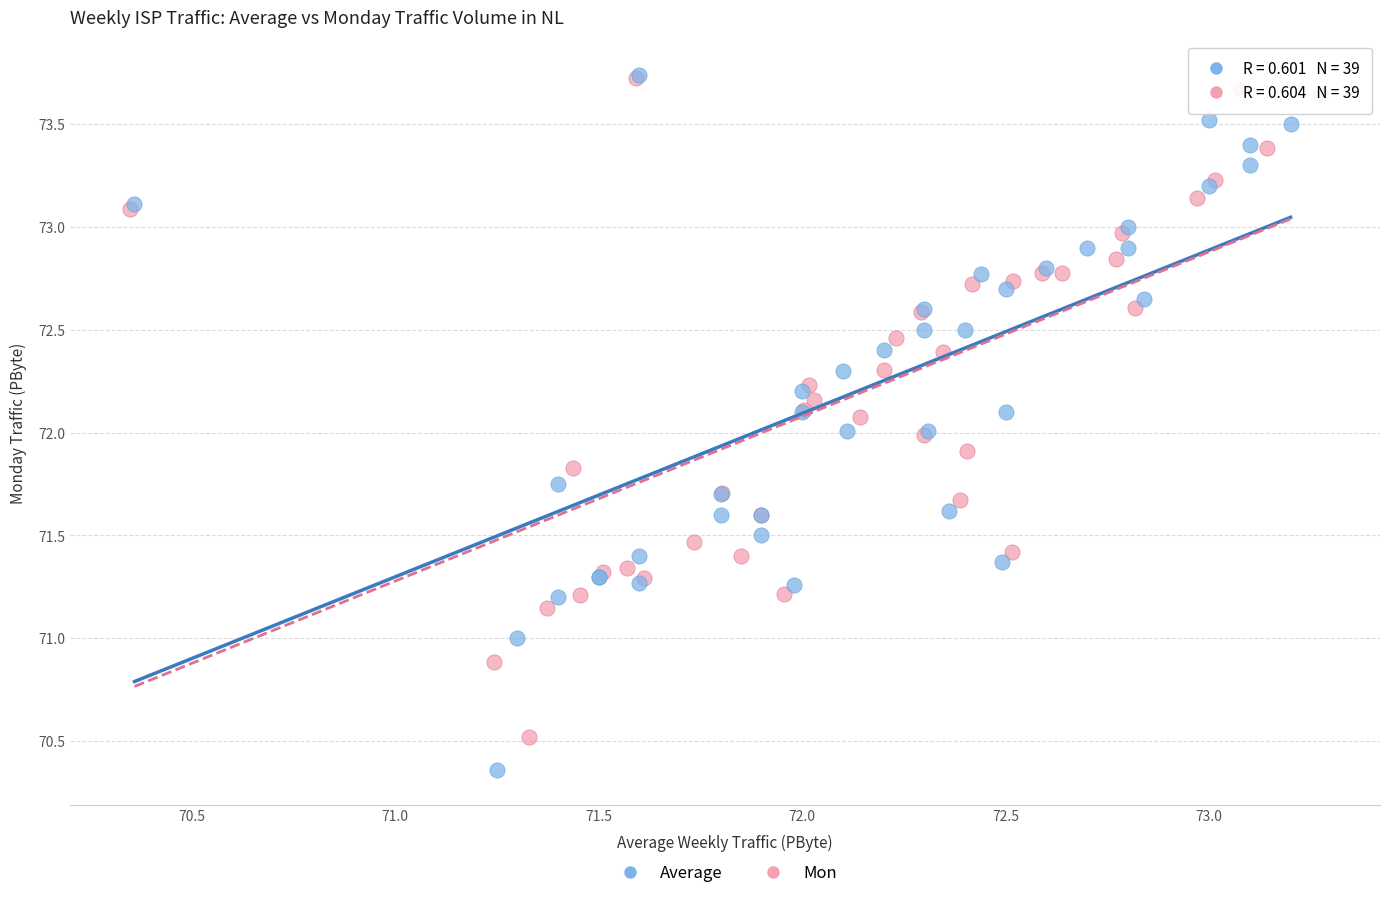

Which series reaches the minimum Y coordinate?

Average